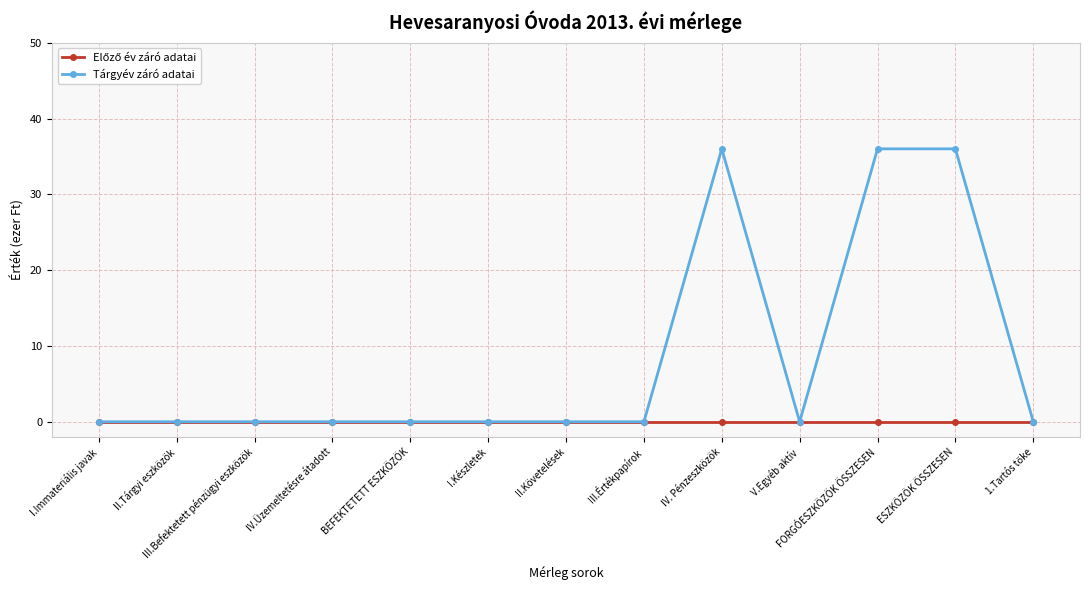

Which series changed the most between II.Követelések and IV. Pénzeszközök?

Tárgyév záró adatai